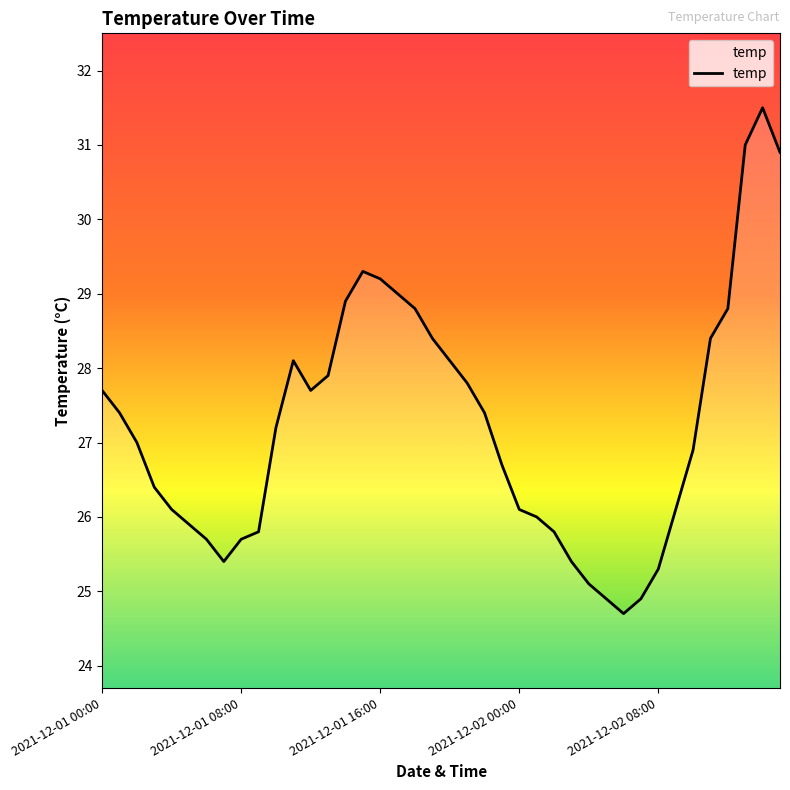

What is the difference between the maximum and minimum values?

6.8